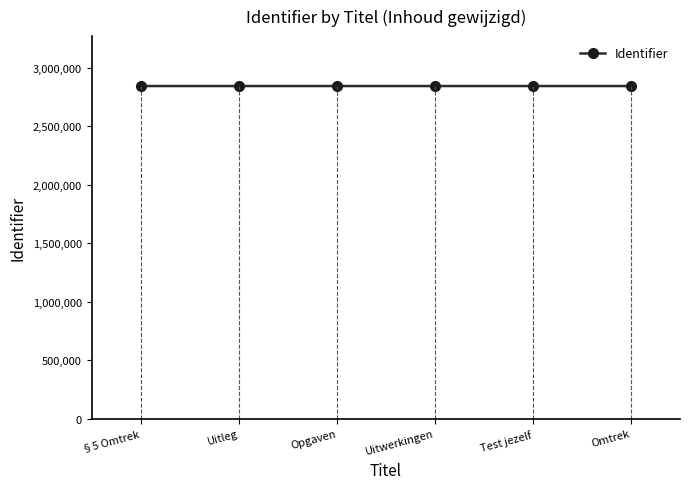

How many values are between 2844648 and 2844654?

4